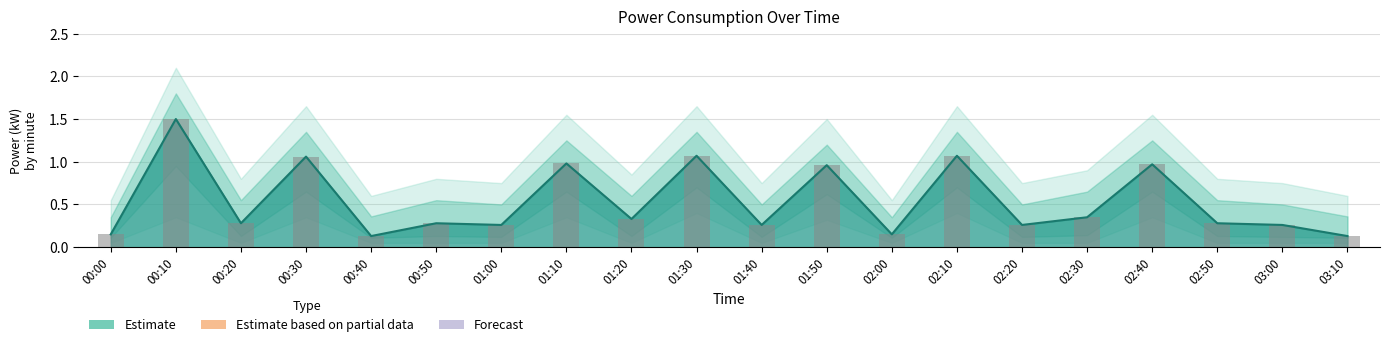

Reading left to right, list all the values displayed in this chart.

power: 00:00=0.1	00:10=1.5	00:20=0.3	00:30=1.1	00:40=0.1	00:50=0.3	01:00=0.3	01:10=1.0	01:20=0.3	01:30=1.1	01:40=0.3	01:50=1.0	02:00=0.1	02:10=1.1	02:20=0.3	02:30=0.3	02:40=1.0	02:50=0.3	03:00=0.3	03:10=0.1
power_upper: 00:00=0.3	00:10=1.8	00:20=0.6	00:30=1.4	00:40=0.4	00:50=0.6	01:00=0.5	01:10=1.2	01:20=0.6	01:30=1.4	01:40=0.5	01:50=1.2	02:00=0.3	02:10=1.4	02:20=0.5	02:30=0.7	02:40=1.2	02:50=0.6	03:00=0.5	03:10=0.4
power_lower: 00:00=0.1	00:10=0.9	00:20=0.1	00:30=0.7	00:40=0.1	00:50=0.1	01:00=0.1	01:10=0.7	01:20=0.1	01:30=0.7	01:40=0.1	01:50=0.6	02:00=0.1	02:10=0.7	02:20=0.1	02:30=0.1	02:40=0.7	02:50=0.1	03:00=0.1	03:10=0.1
power_outer_upper: 00:00=0.6	00:10=2.1	00:20=0.8	00:30=1.6	00:40=0.6	00:50=0.8	01:00=0.8	01:10=1.6	01:20=0.8	01:30=1.6	01:40=0.8	01:50=1.5	02:00=0.6	02:10=1.6	02:20=0.8	02:30=0.9	02:40=1.6	02:50=0.8	03:00=0.8	03:10=0.6
power_outer_lower: 00:00=0.1	00:10=0.3	00:20=0.1	00:30=0.3	00:40=0.1	00:50=0.1	01:00=0.1	01:10=0.3	01:20=0.1	01:30=0.4	01:40=0.1	01:50=0.3	02:00=0.1	02:10=0.4	02:20=0.1	02:30=0.1	02:40=0.3	02:50=0.1	03:00=0.1	03:10=0.1